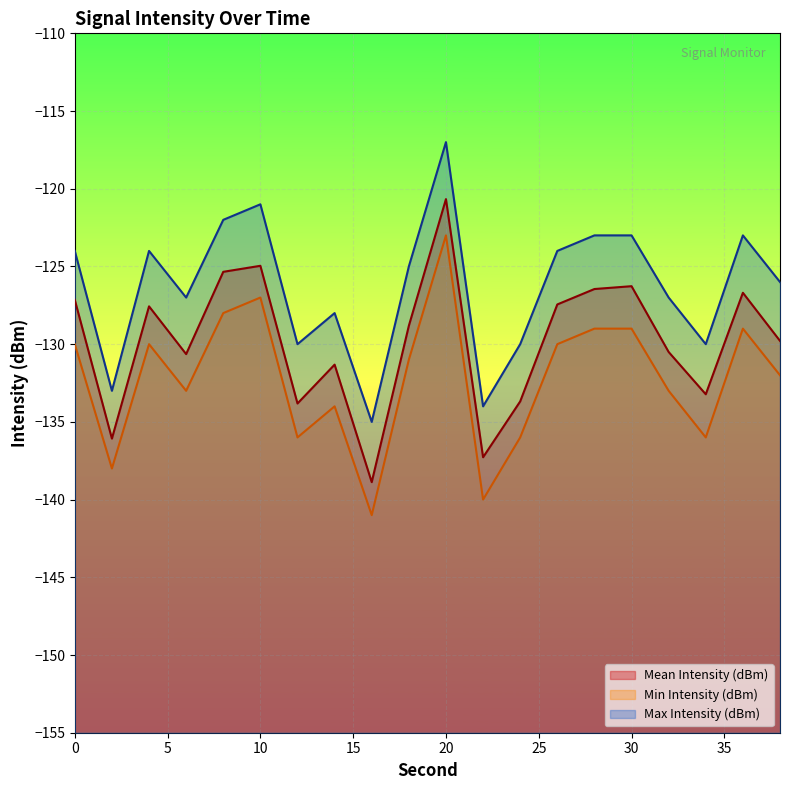

Does the chart display data point markers on the line(s)?

No